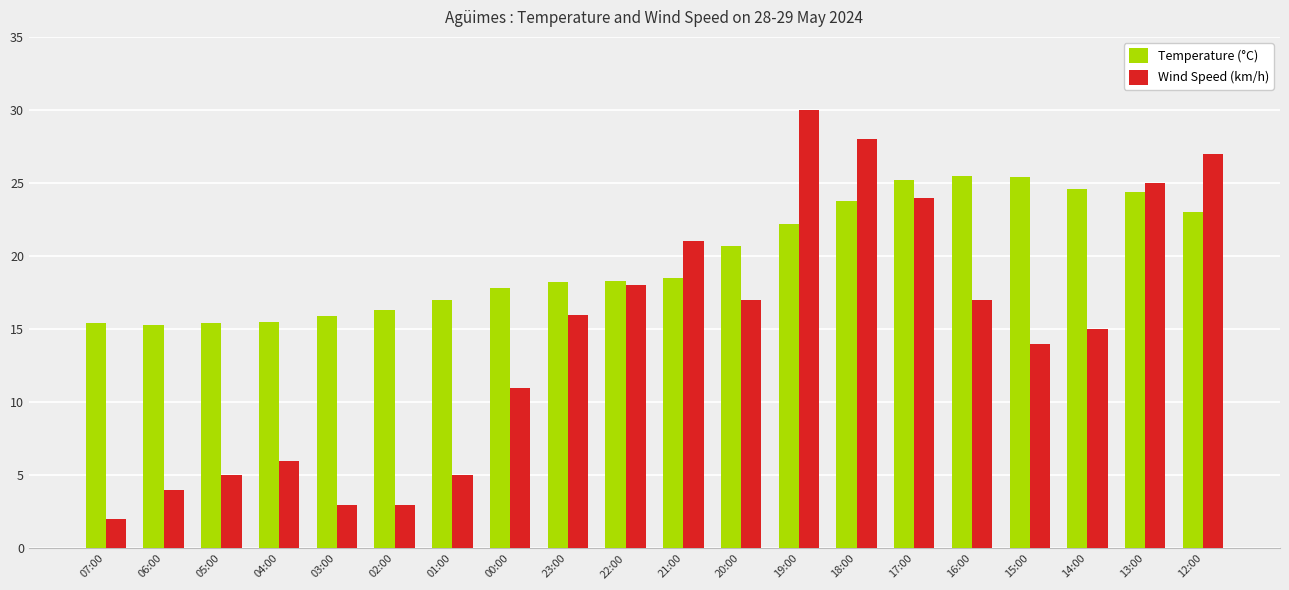

True or false: Temperature (°C) has a value of 25.4 at 15:00.

True